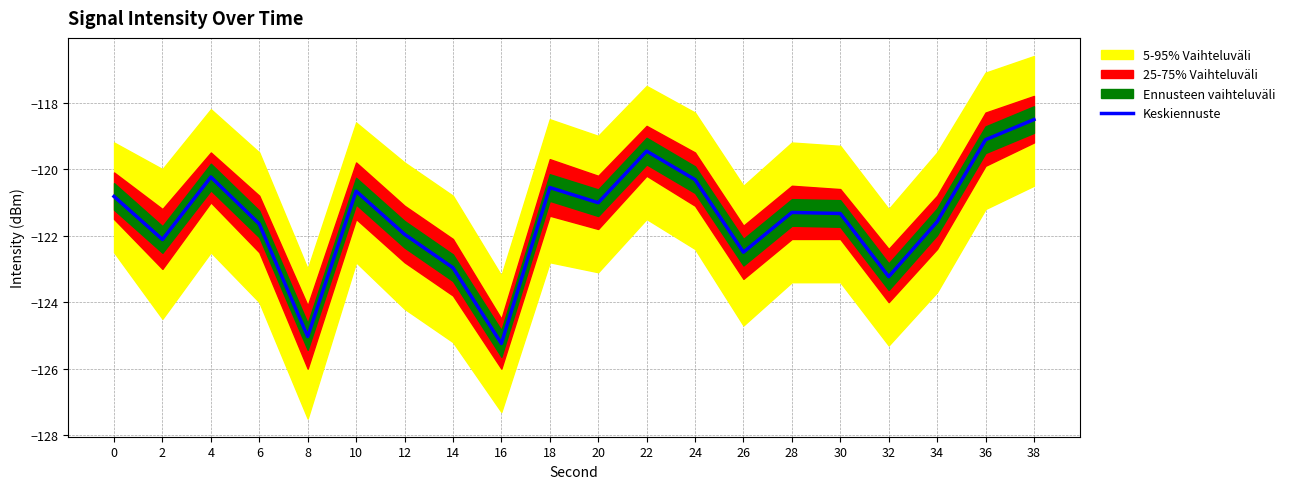

Which has a higher value, 14 or 16?

14